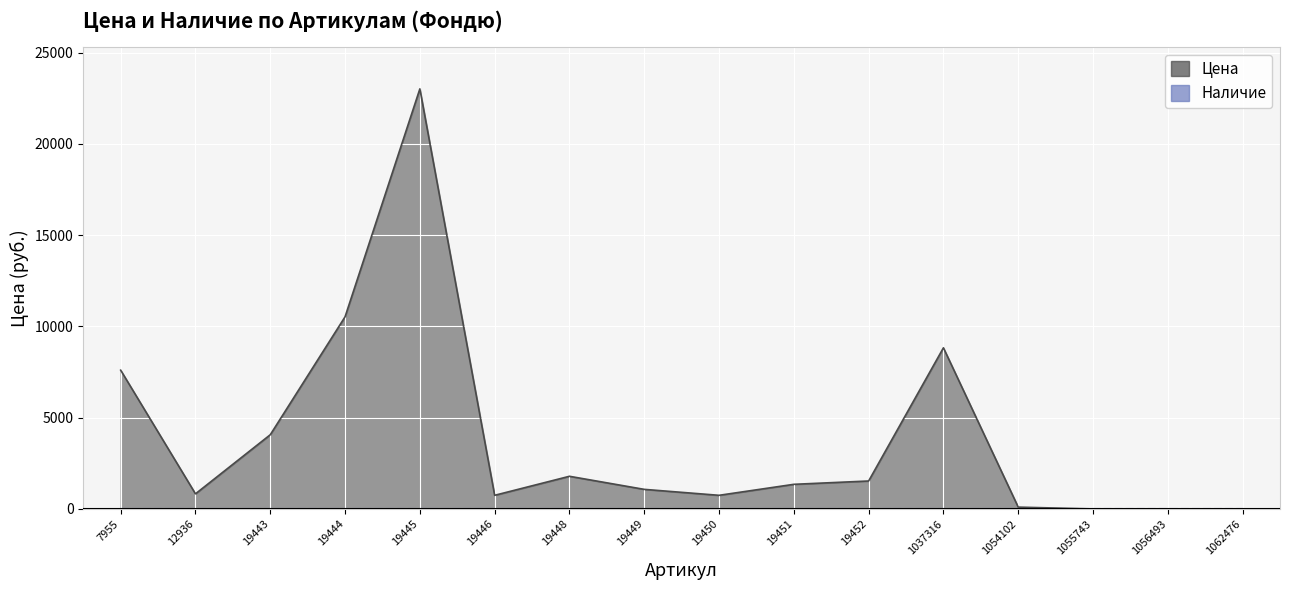

Read the value at 19452.

1533